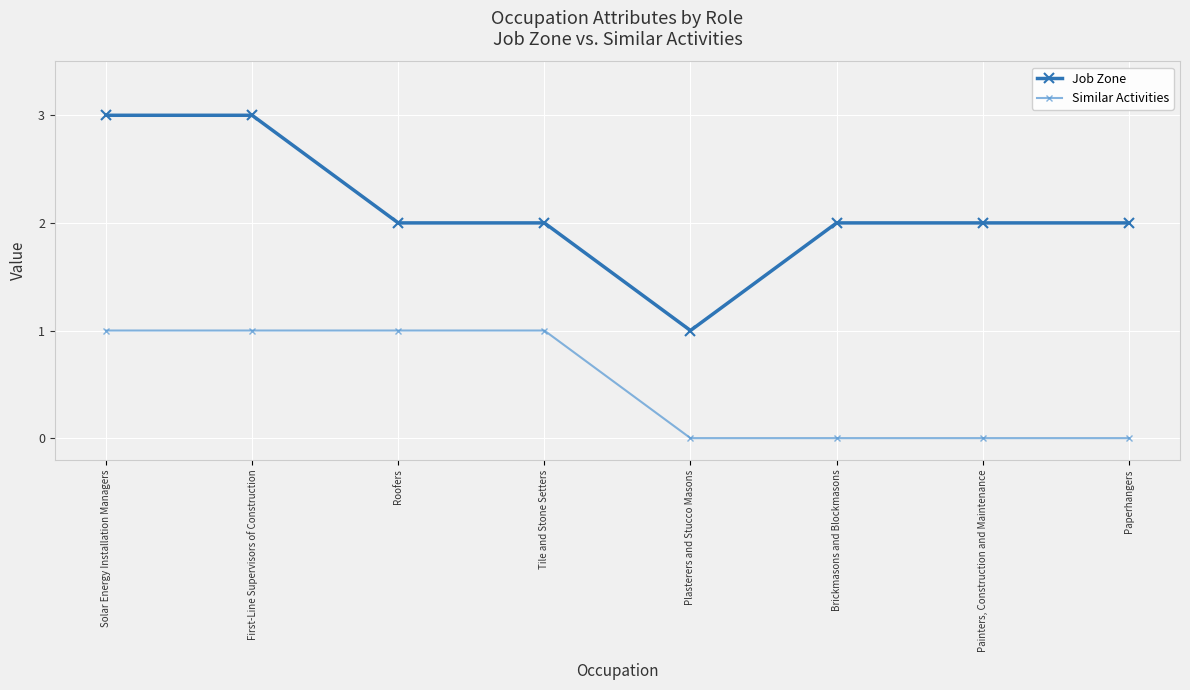

What position from the right is First-Line Supervisors of Construction?

7